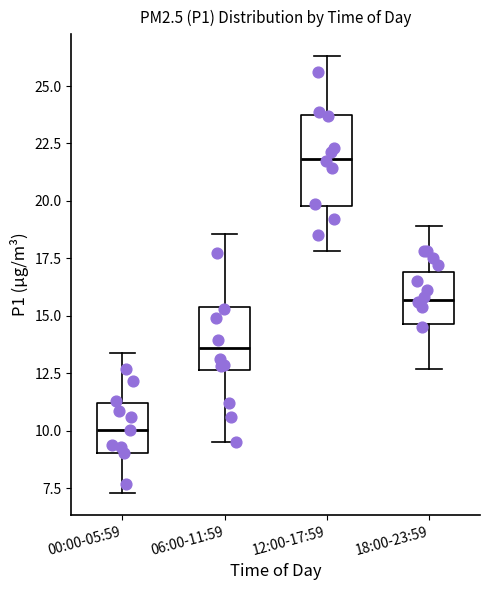

Reading left to right, read every box against the y-axis: the position of its median line, the range the box covers, and the ends of its whiskers. The values are not printed on the chart, so give them approximately, as read against the axis.

00:00-05:59: median 10.0, box 9.0 to 11.0, whiskers 7.5 to 13.5
06:00-11:59: median 13.5, box 12.5 to 15.5, whiskers 9.5 to 18.5
12:00-17:59: median 22.0, box 20.0 to 23.5, whiskers 18.0 to 26.5
18:00-23:59: median 15.5, box 14.5 to 17.0, whiskers 12.5 to 19.0